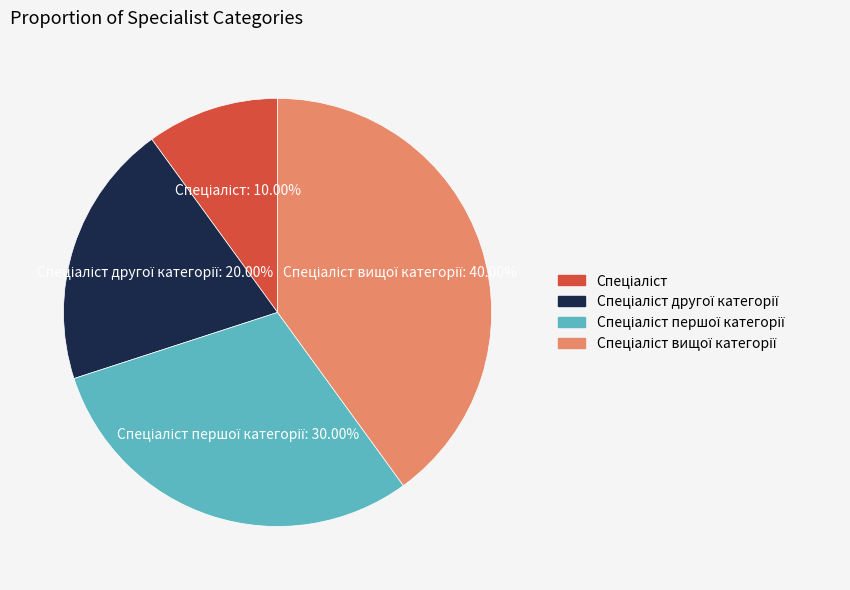

Is there a majority slice in this chart?

No